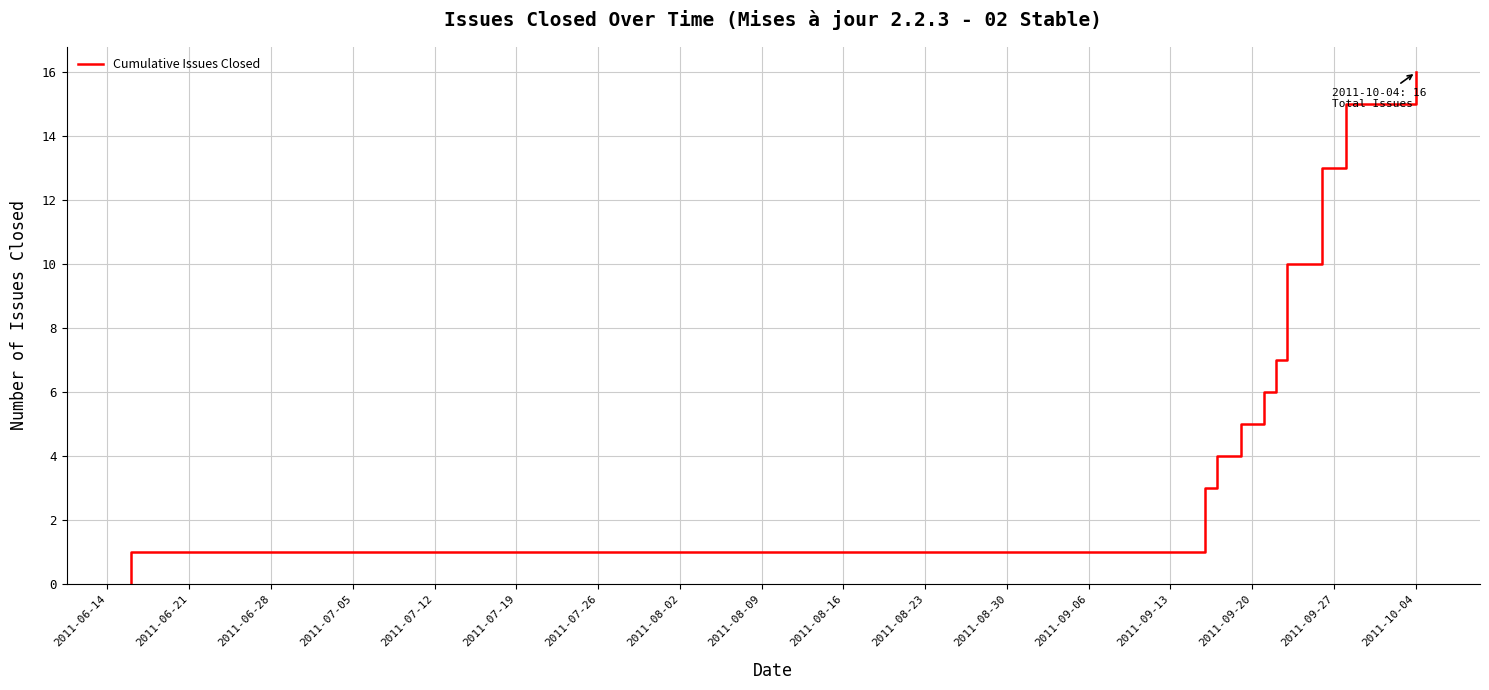

What is the sum of all values?

144